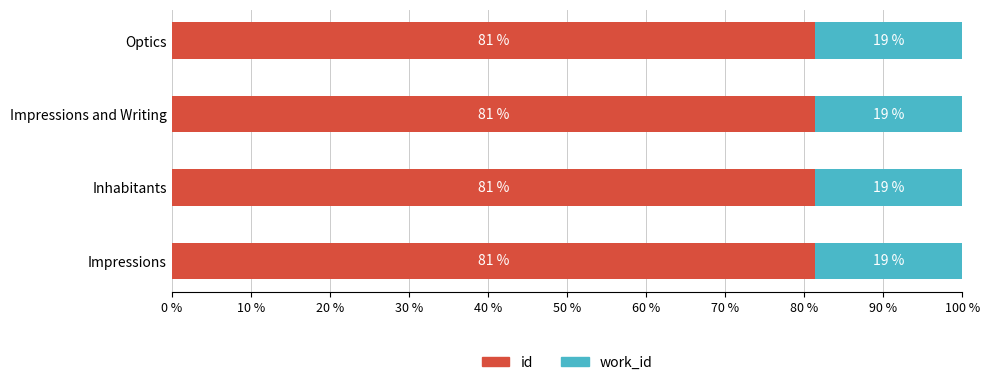

What is the sum of all id values?

325.3